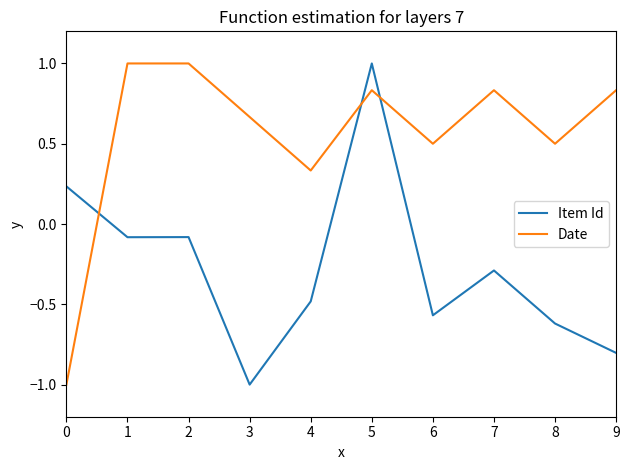

Is the value of Item Id at 4 greater than the value of Date at 7?

No